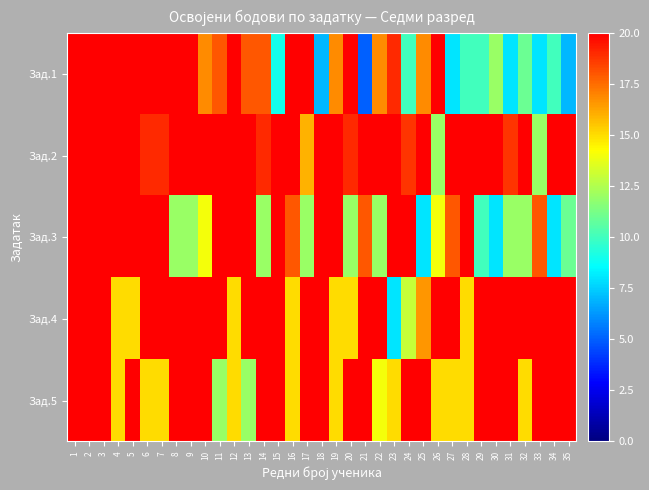

What is the smallest value displayed?

5.0